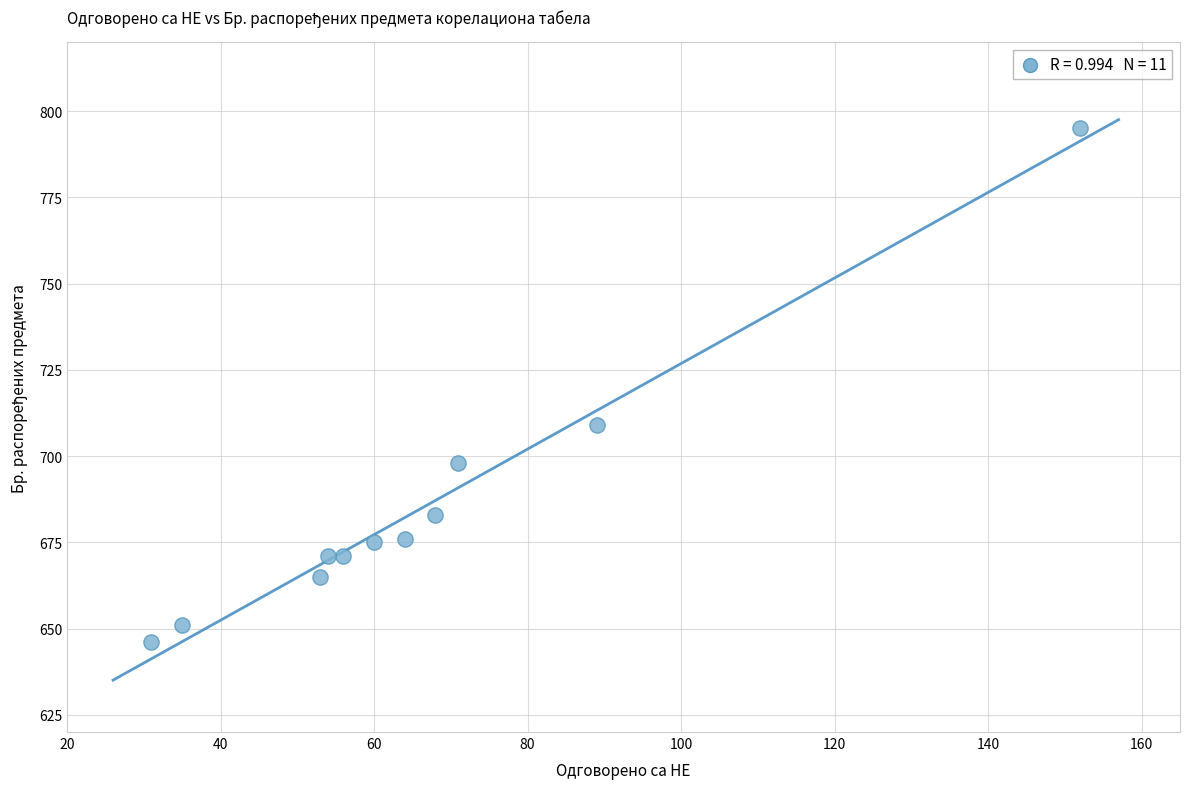

What is the average Y value?

685